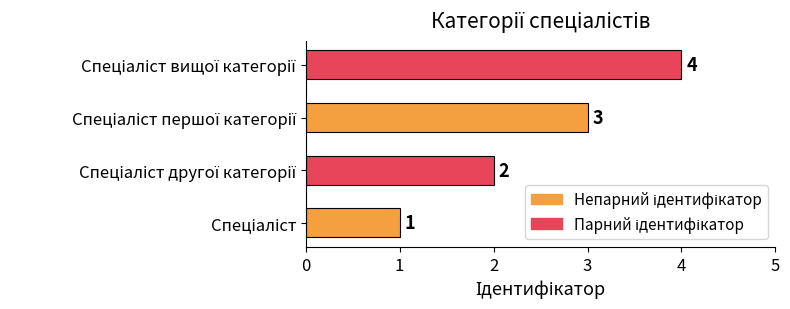

What is the greatest value displayed?

4